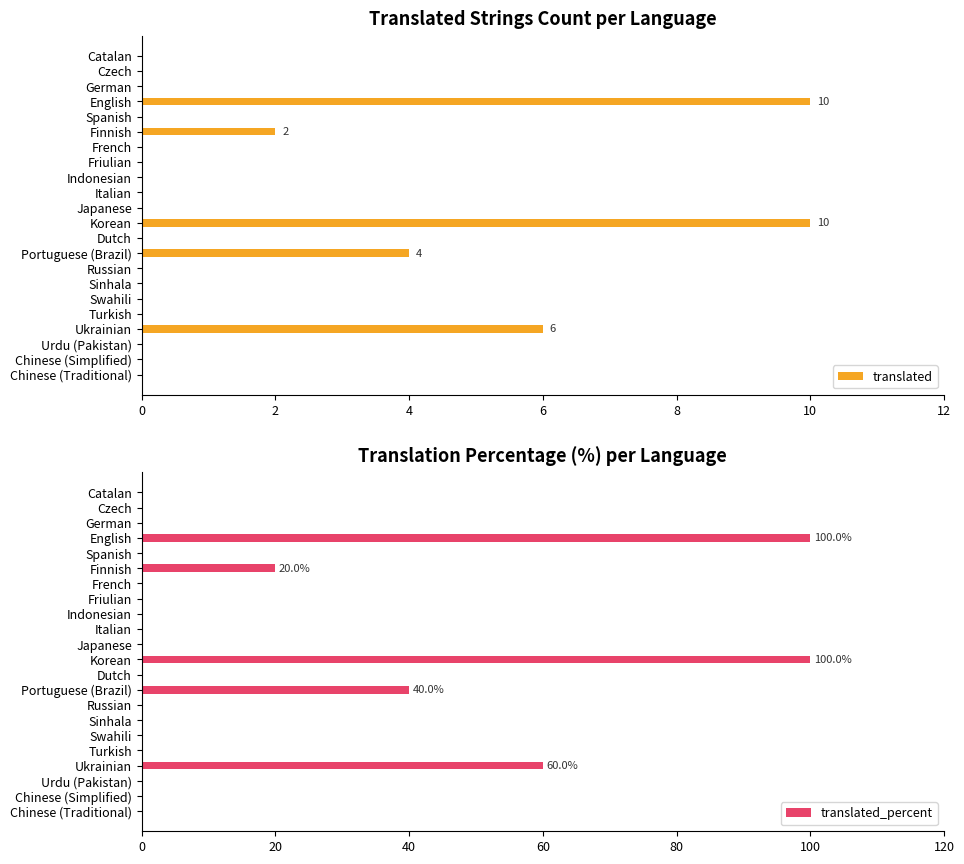

Where is translated_percent nearest to the value 50?

Portuguese (Brazil)